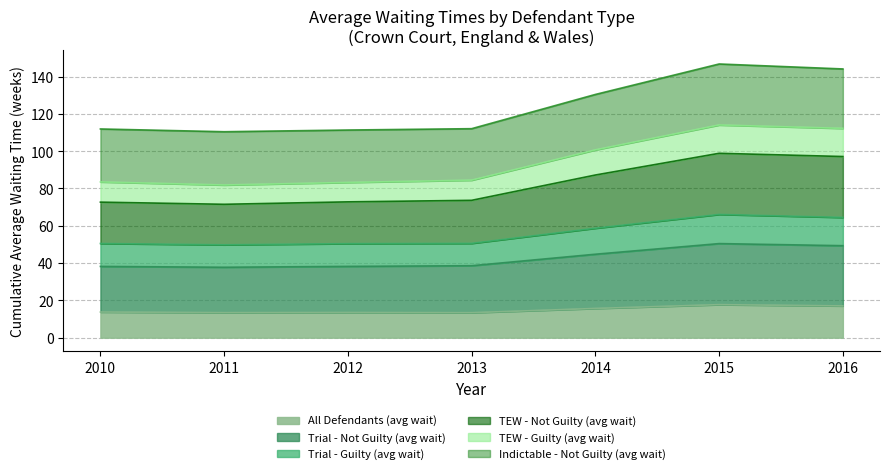

What is the minimum value shown in the chart?

13.4